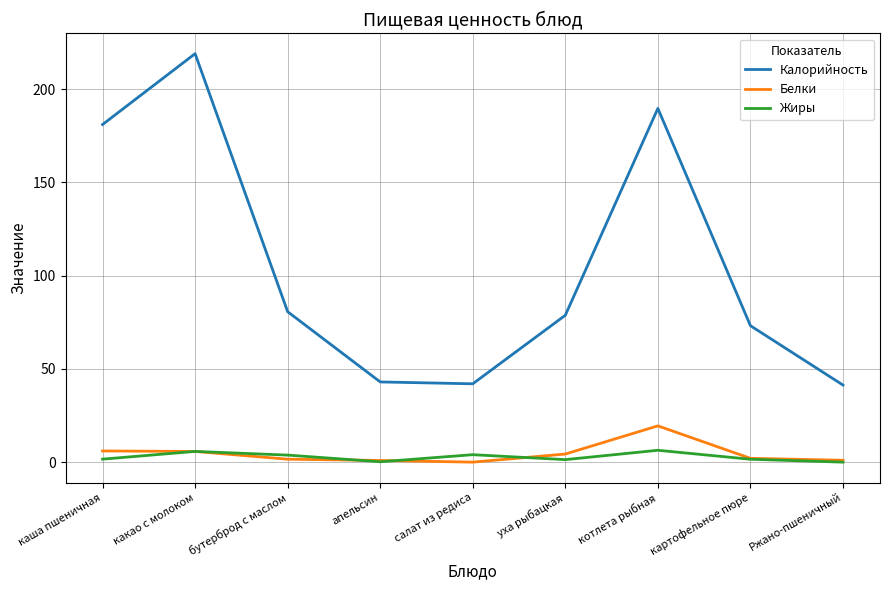

True or false: Жиры and Калорийность cross at least once.

False